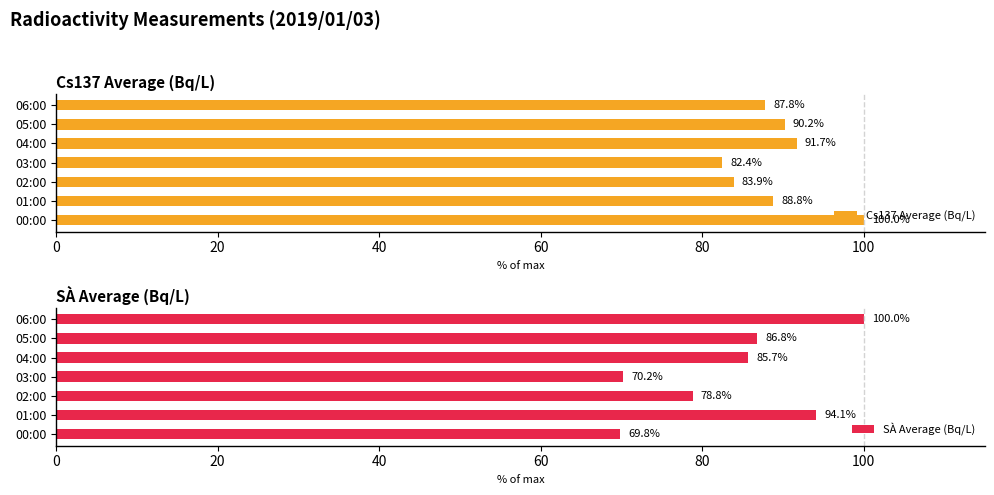

Does the chart contain stacked bars?

No